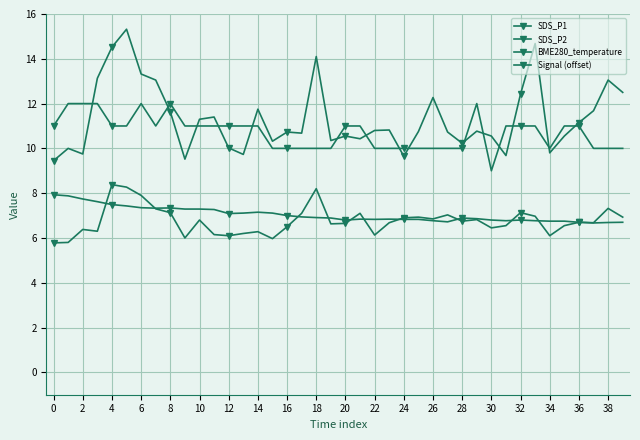

At which label does SDS_P2 first exceed 6?

2